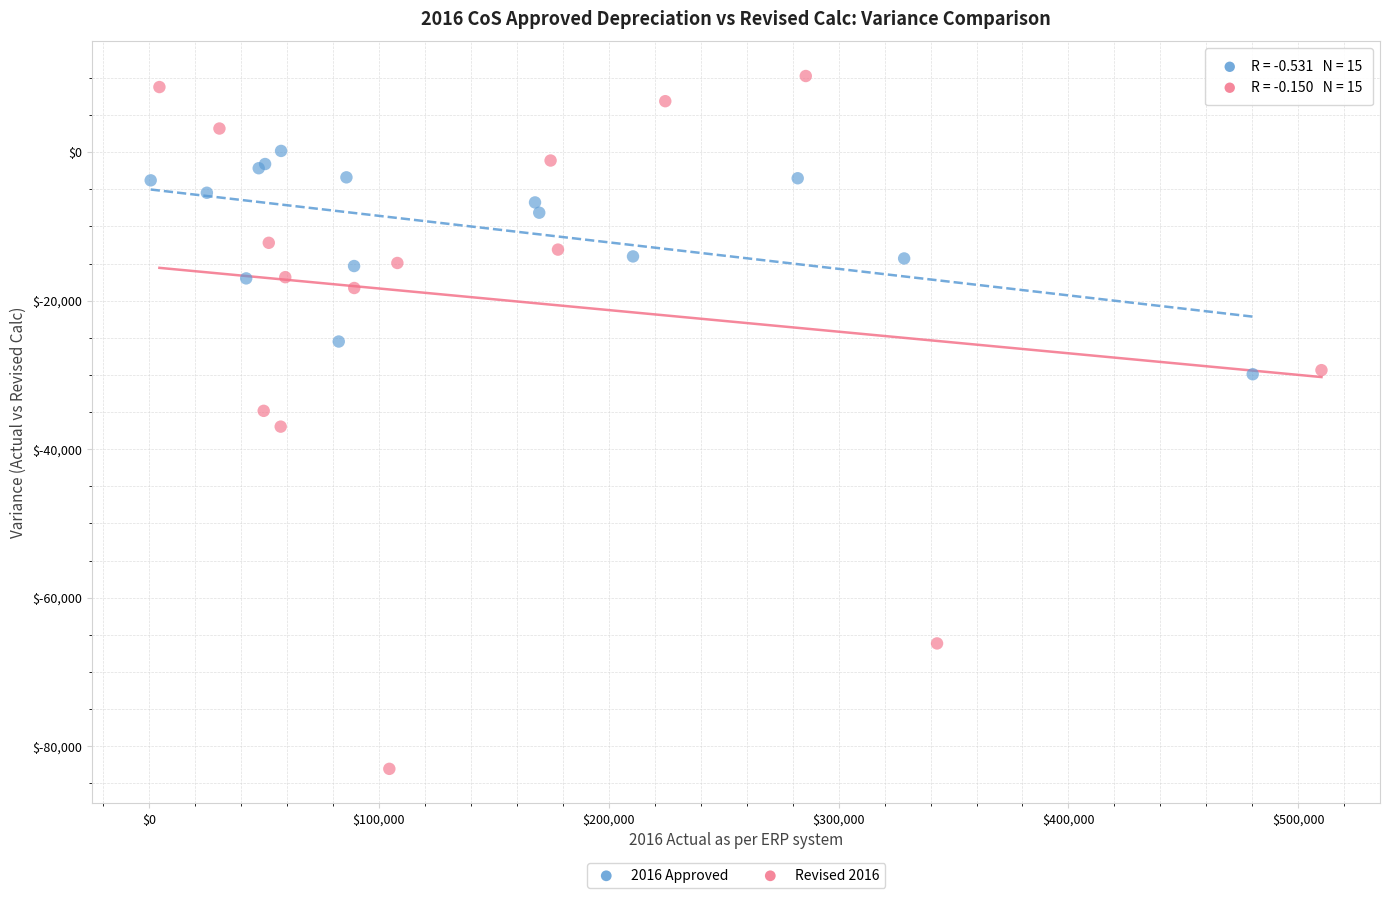

Which series contains the lowest Y value?

Revised 2016